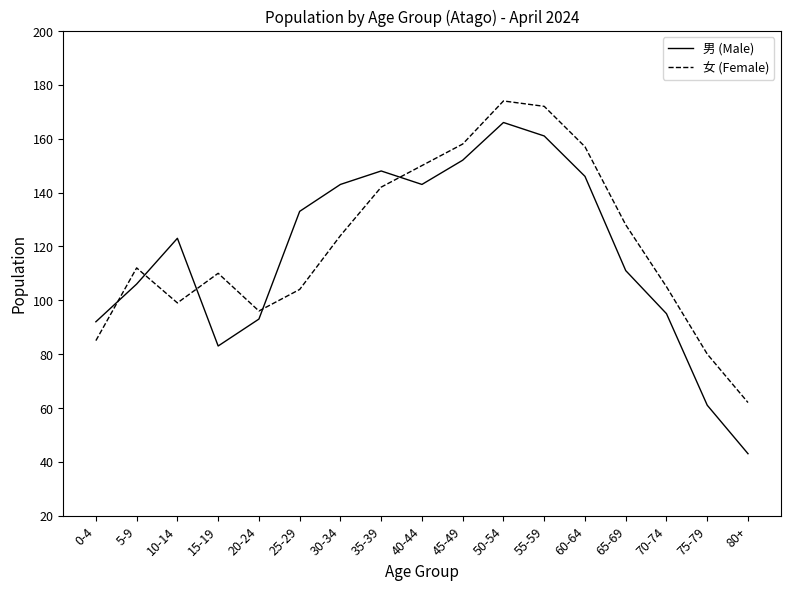

What is the sum of the 女 (Female) values at 60-64 and 35-39?

299